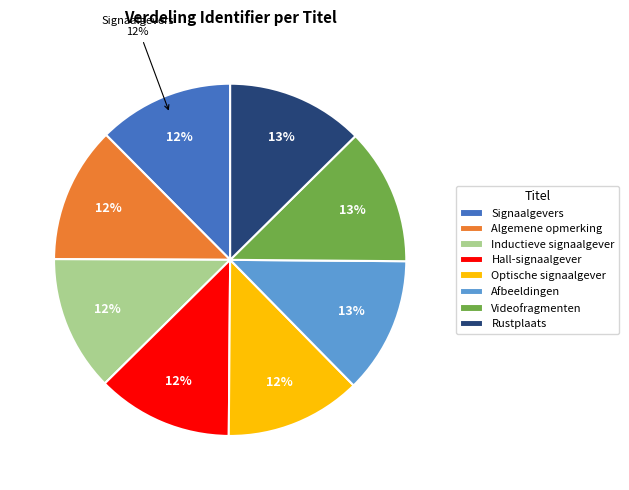

True or false: Videofragmenten accounts for 1% of the total.

False